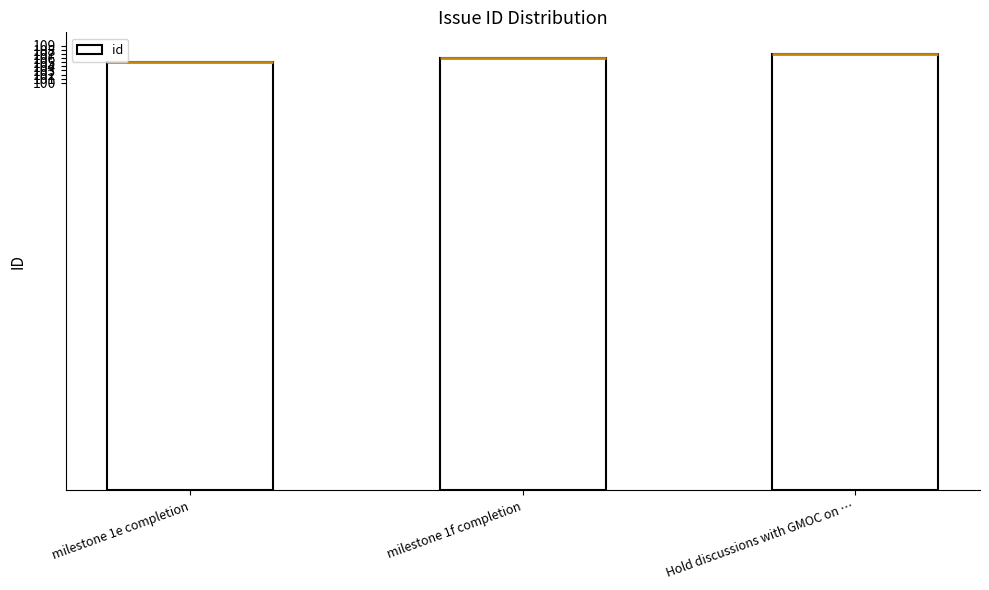

What is the change in value from milestone 1e completion to milestone 1f completion?

+1